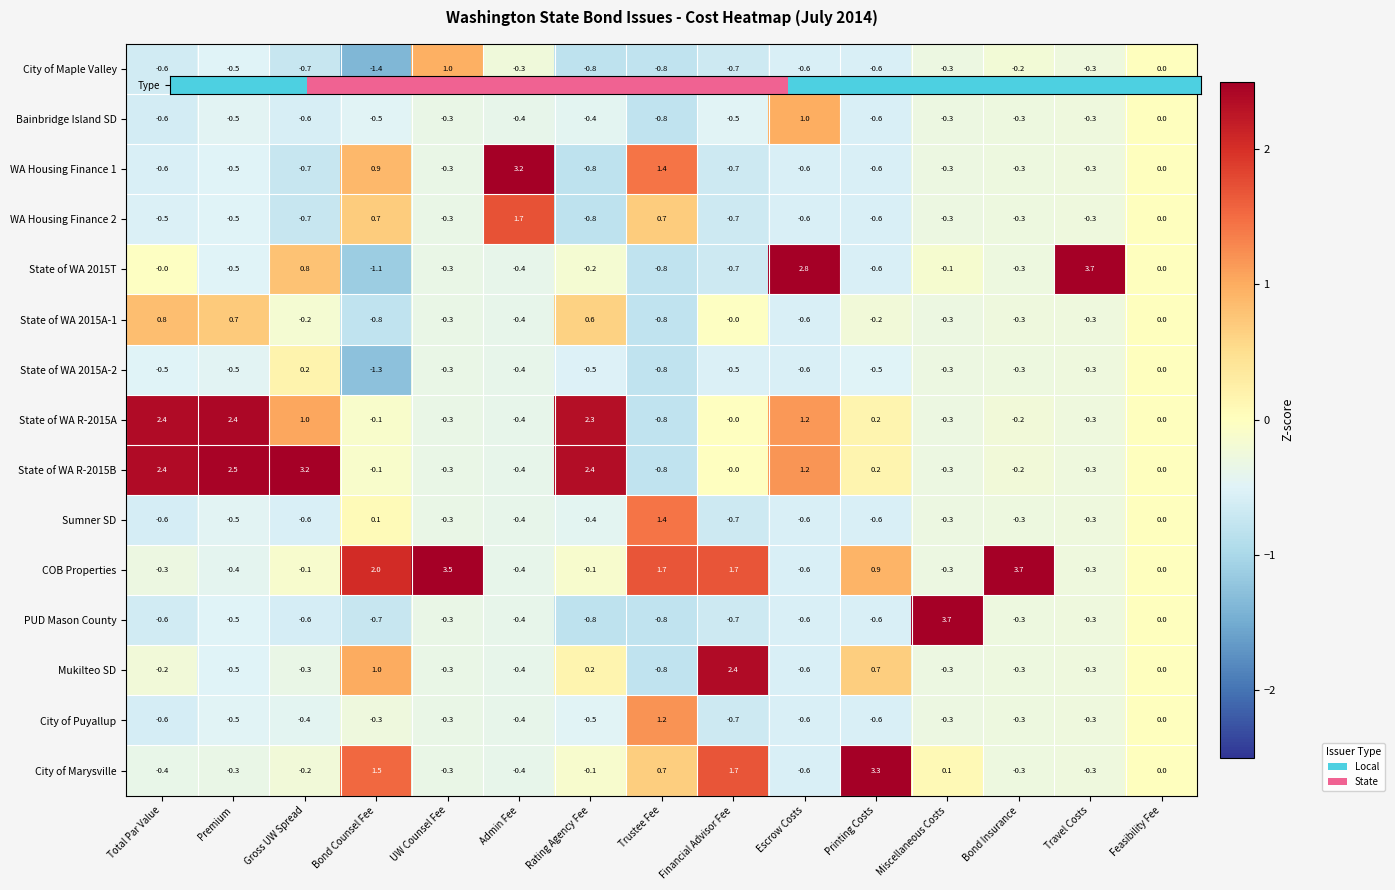

At which label does Mukilteo SD first exceed 0?

Bond Counsel Fee